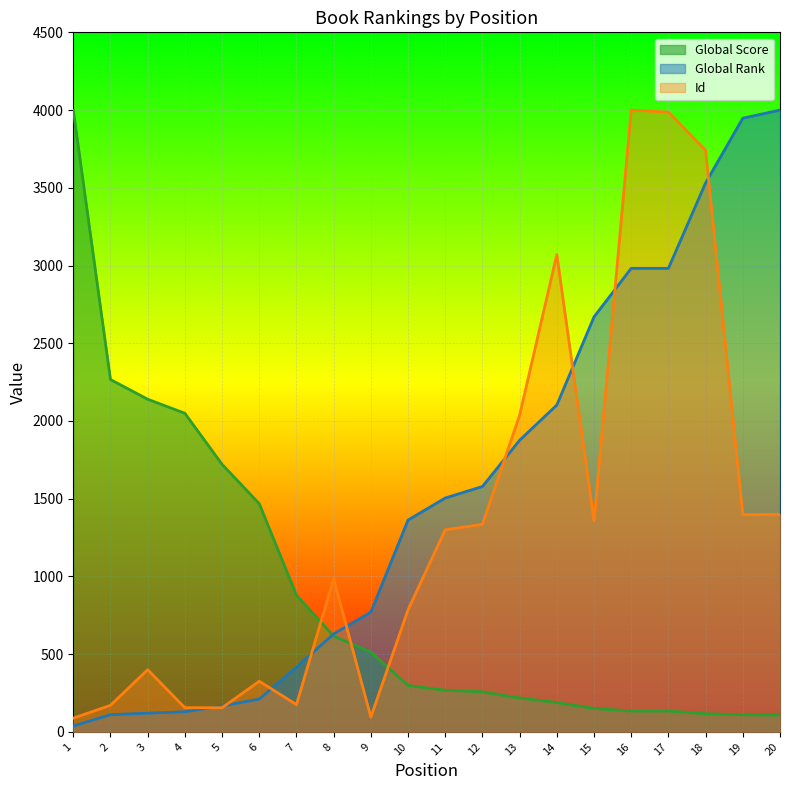

What is the sum of the Global Score values at 11 and 5?

1989.0